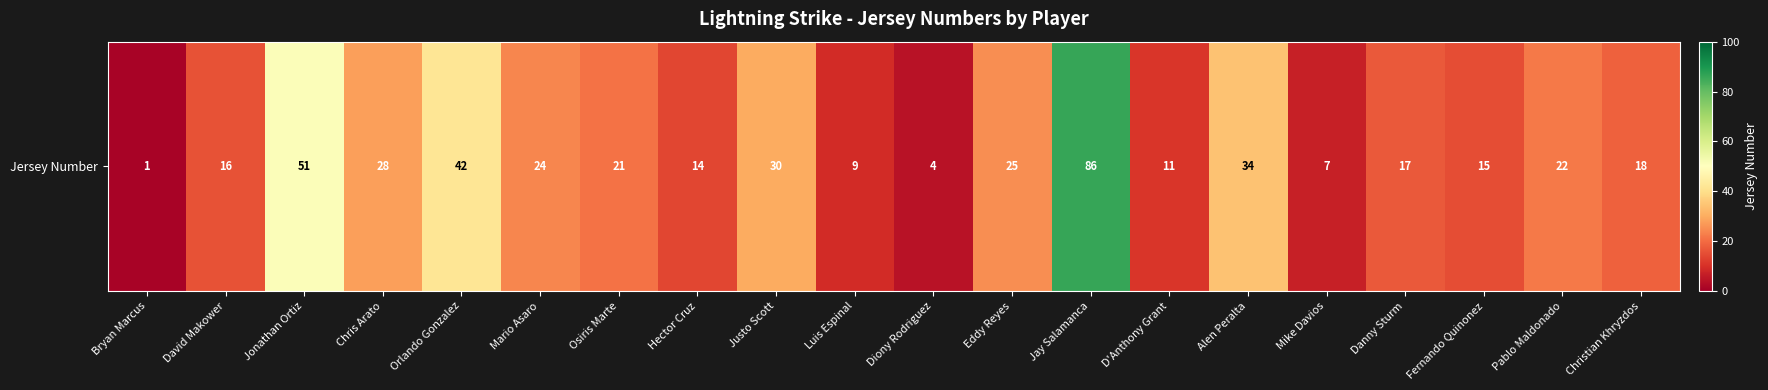

The chart shows a value of 40 at Chris Arato. True or false?

False